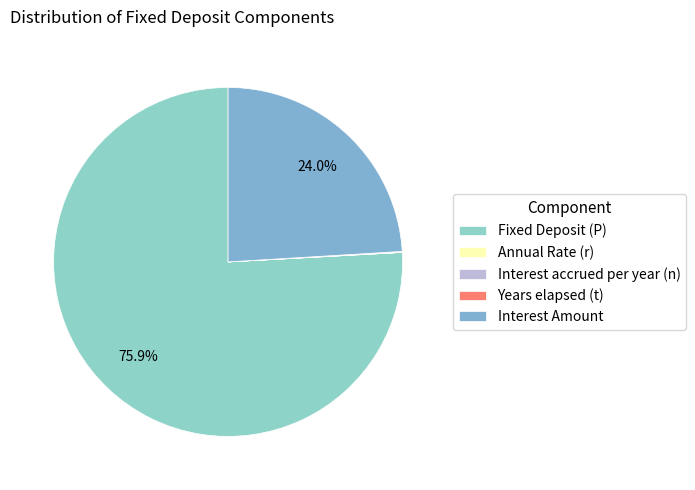

How many slices are in this pie chart?

5